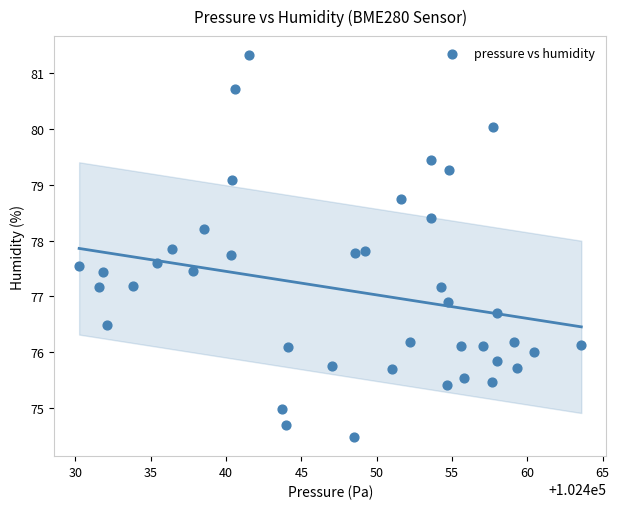

What is the range of X values (max minus min)?

33.3